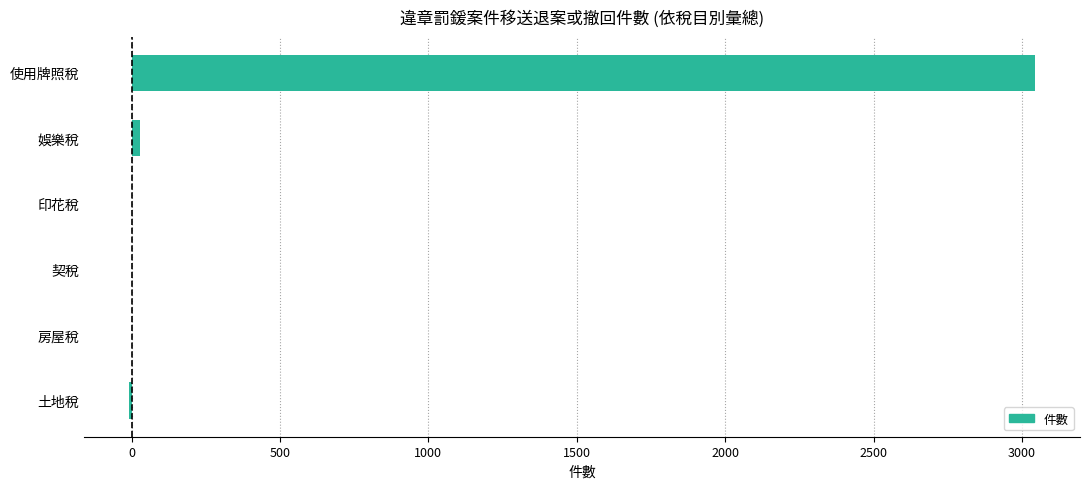

What is the sum of all values?

3065